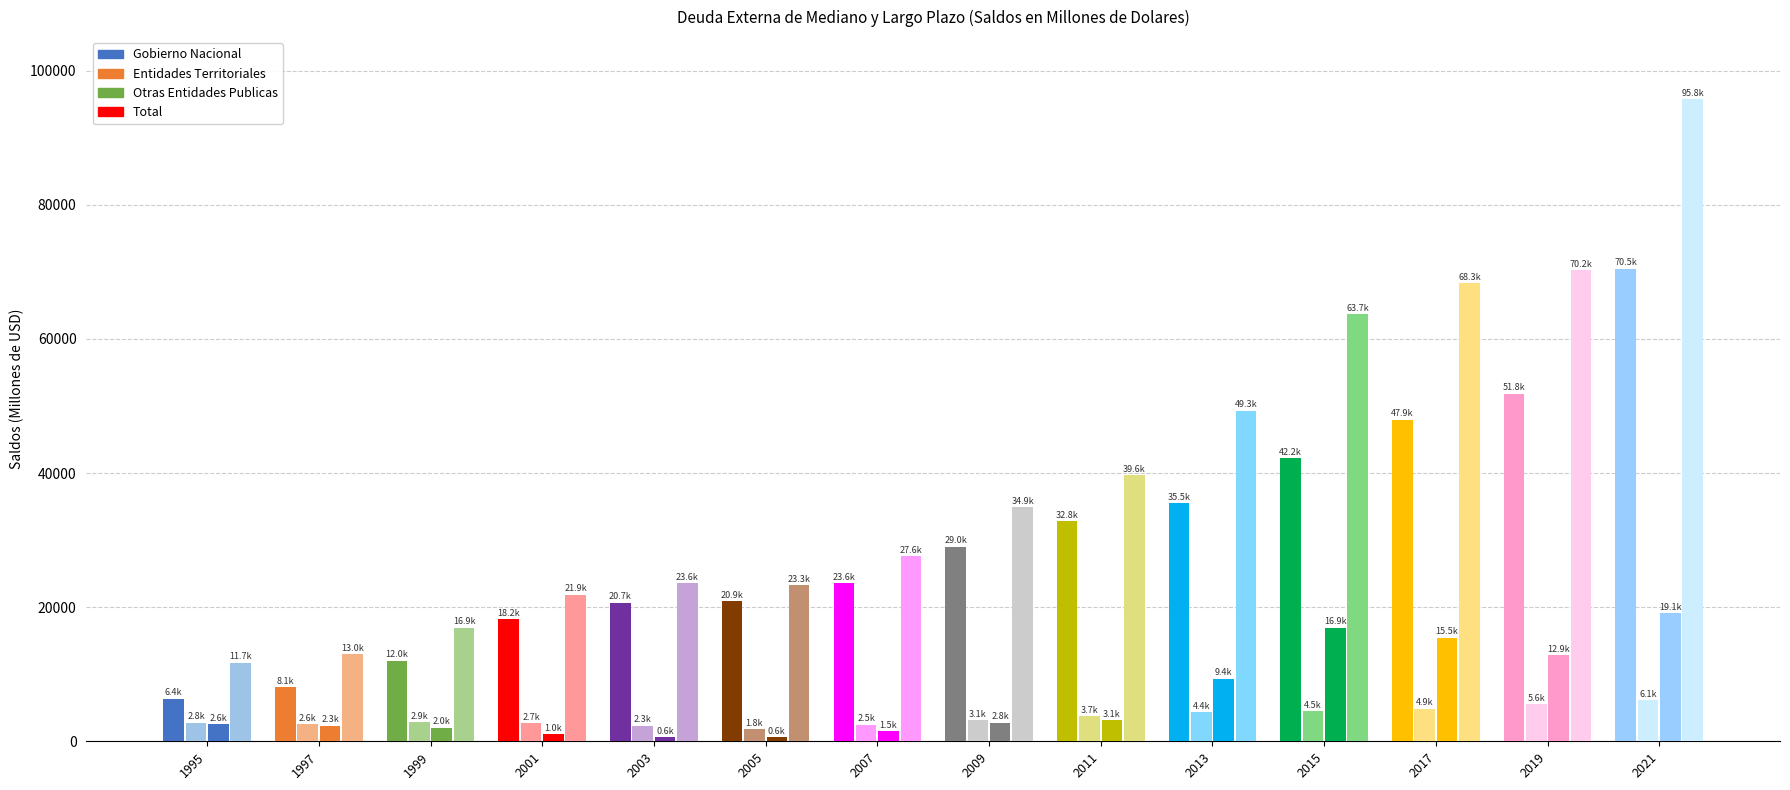

True or false: Entidades Territoriales has a value of 2858.4 at 1999.

True